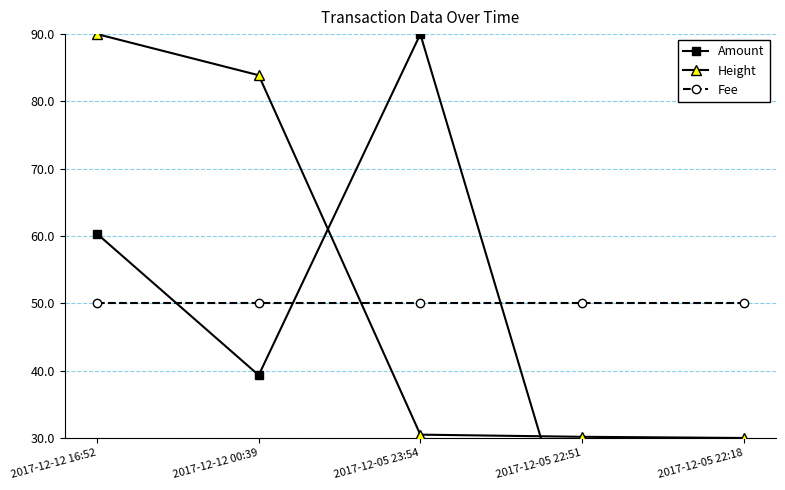

What is the difference between the highest and lowest values at 2017-12-05 22:51?

40.4